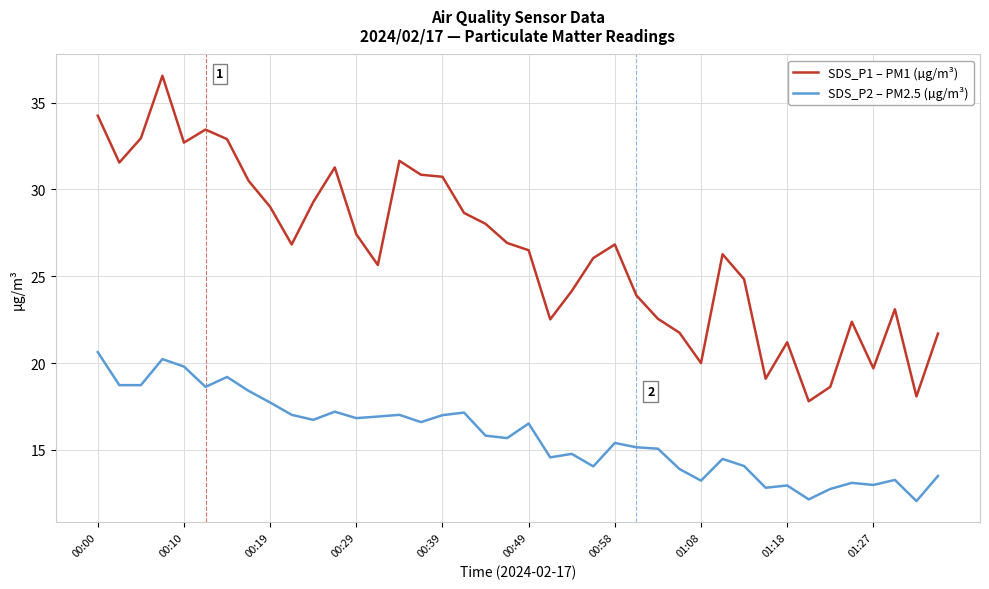

Does the chart display data point markers on the line(s)?

No